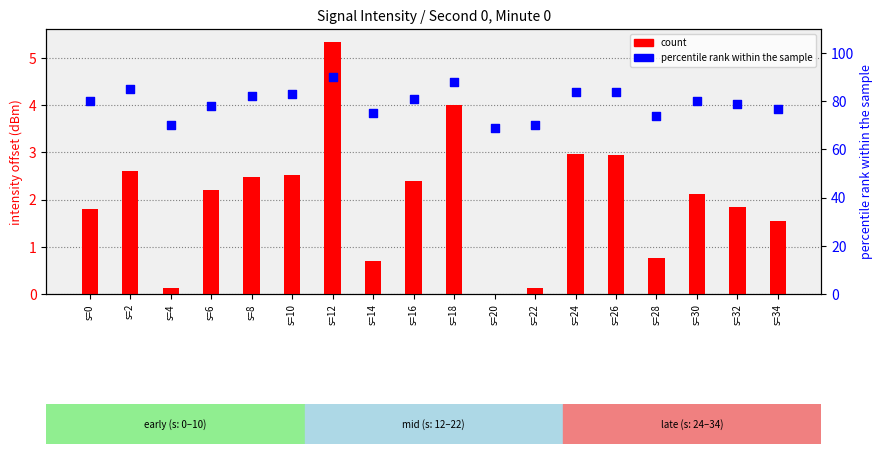

Which series has the widest spread of Y values?

percentile rank within the sample